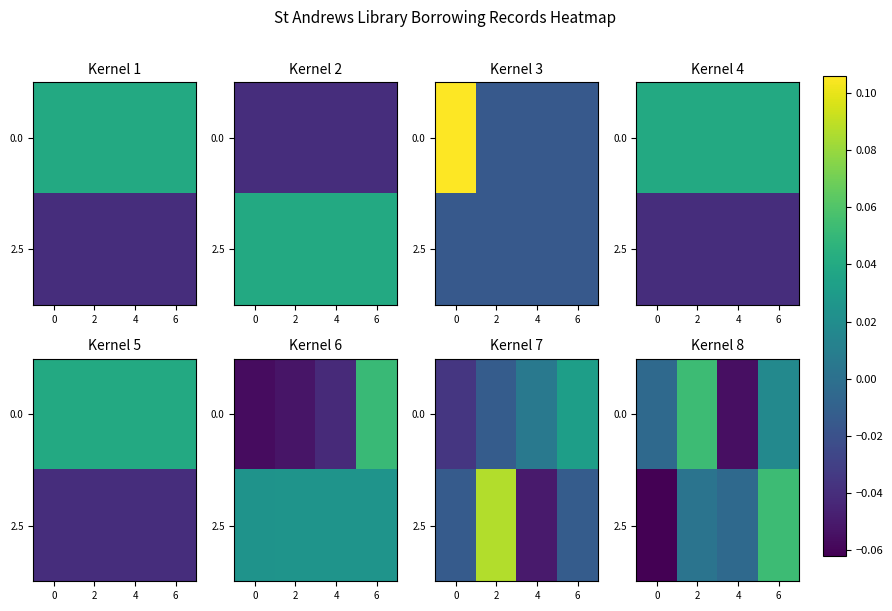

What is the total value across all series at 0?

-0.1